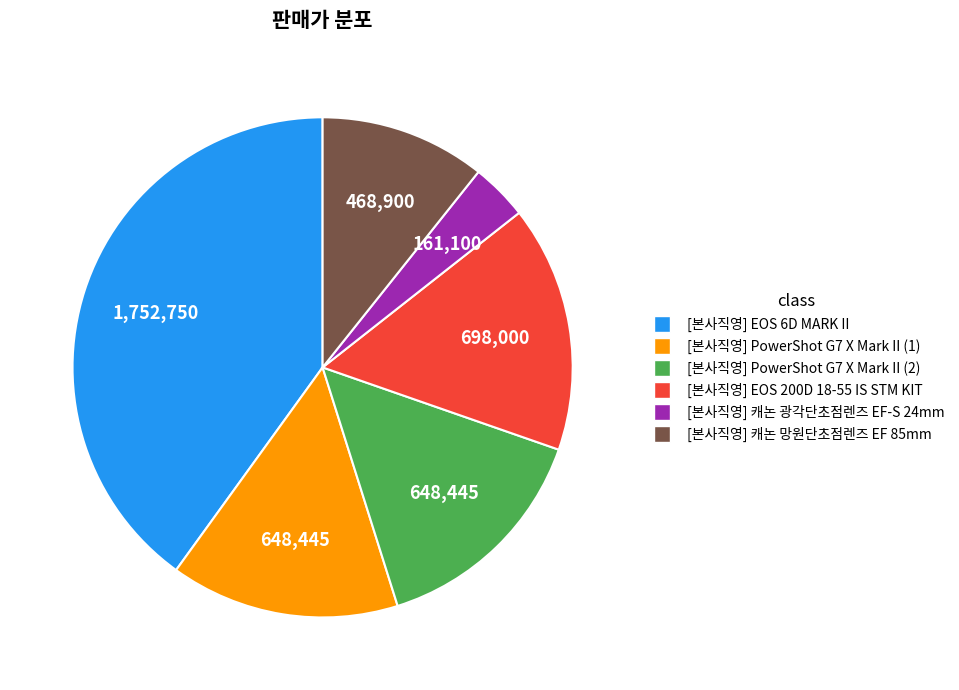

How many segments does this pie chart have?

6